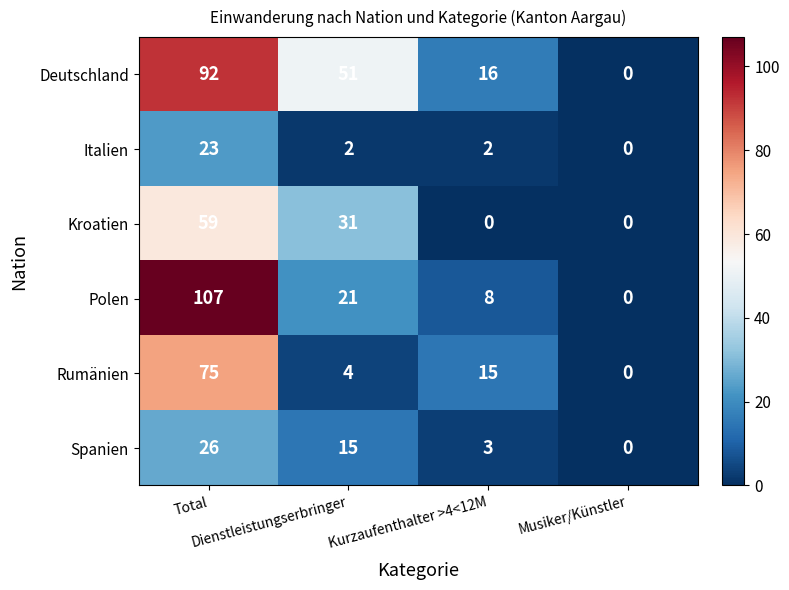

Count the number of categories in the chart.

4